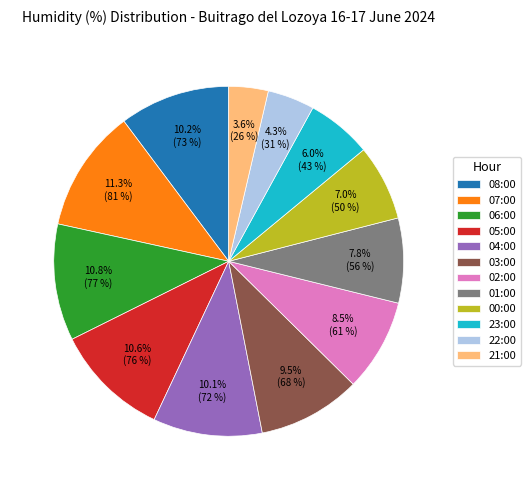

What portion of the pie excludes 02:00?

91.5%